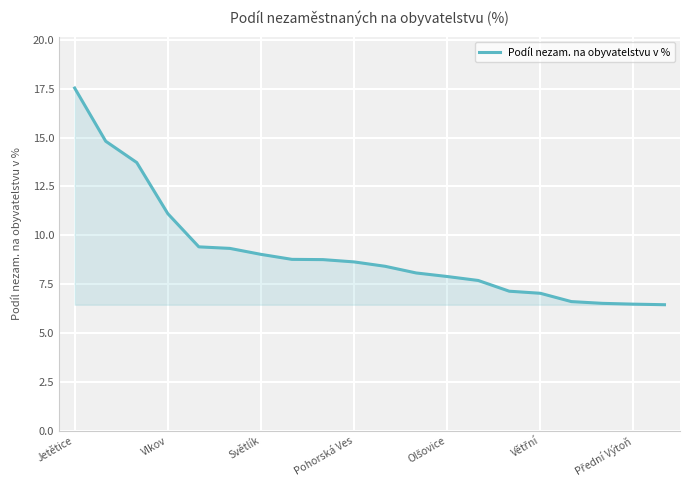

What is the minimum value shown in the chart?

6.5